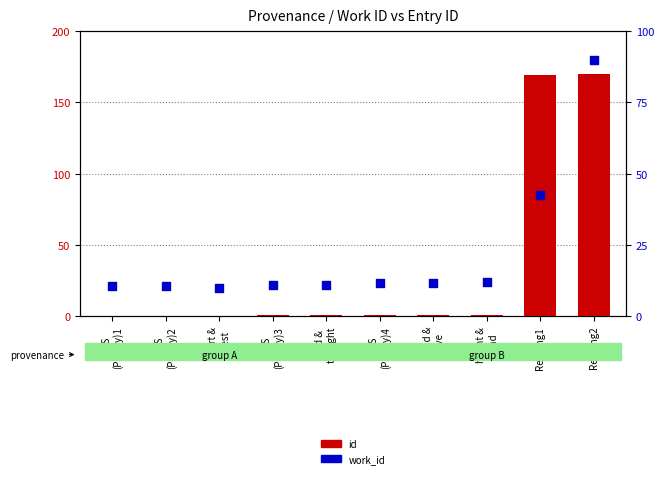

Which series reaches the maximum Y coordinate?

id